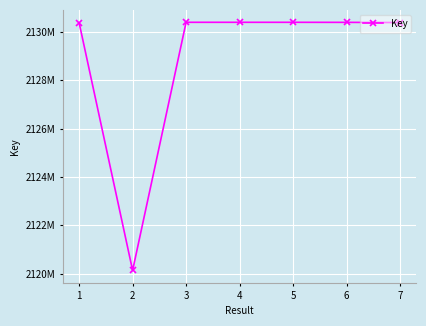

Is this an area chart (filled region under the line)?

No